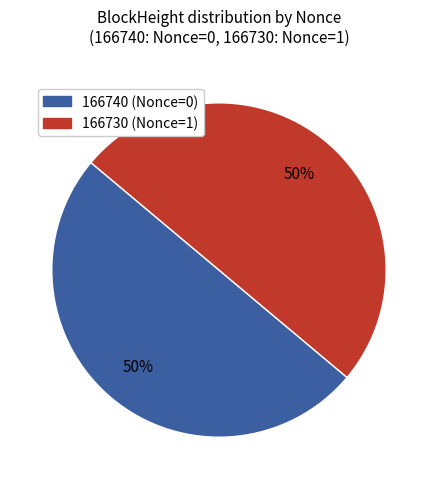

Approximately how many times larger is the value at 166740 compared to 166730?

1.0